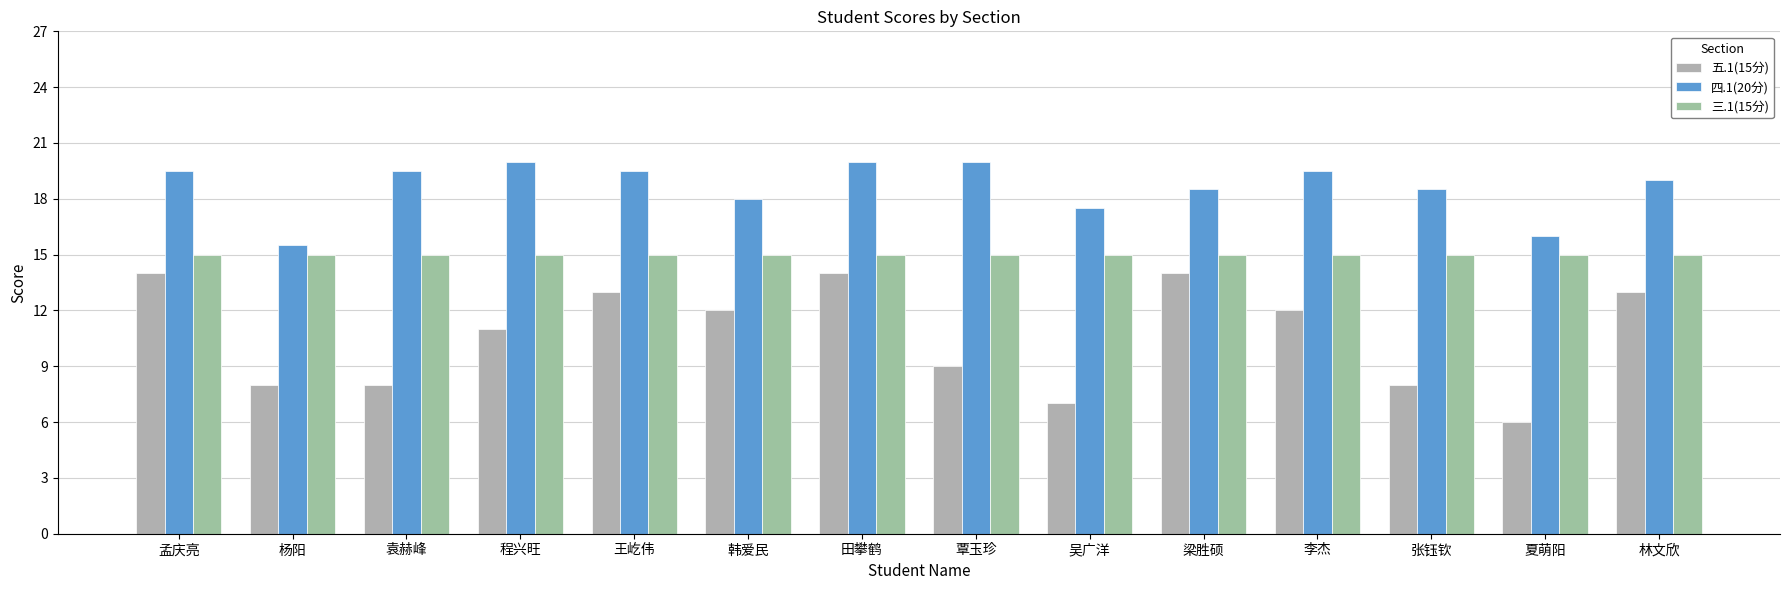

List the series in order of their peak value, lowest first.

五.1(15分), 三.1(15分), 四.1(20分)